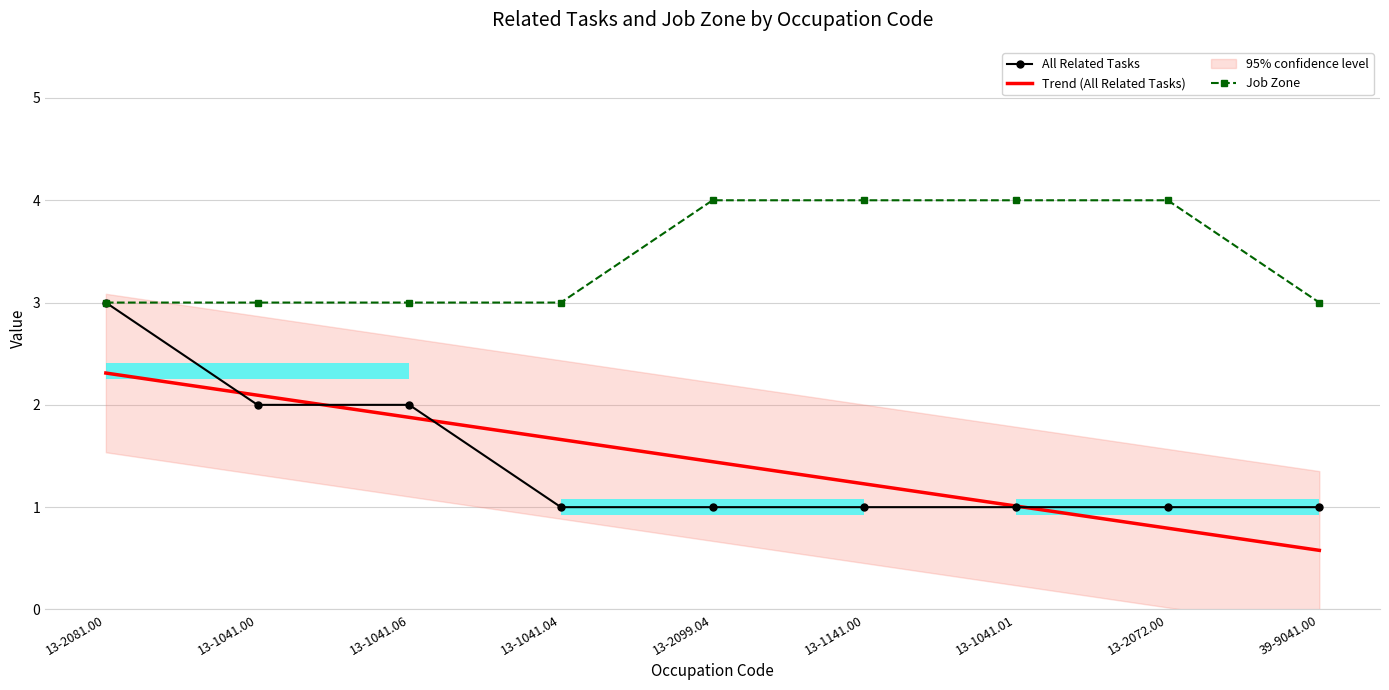

Reading left to right, list all the values displayed in this chart.

All Related Tasks: 13-2081.00=3.0	13-1041.00=2.0	13-1041.06=2.0	13-1041.04=1.0	13-2099.04=1.0	13-1141.00=1.0	13-1041.01=1.0	13-2072.00=1.0	39-9041.00=1.0
Trend (All Related Tasks): 13-2081.00=2.3	13-1041.00=2.1	13-1041.06=1.9	13-1041.04=1.7	13-2099.04=1.4	13-1141.00=1.2	13-1041.01=1.0	13-2072.00=0.8	39-9041.00=0.6
Job Zone: 13-2081.00=3.0	13-1041.00=3.0	13-1041.06=3.0	13-1041.04=3.0	13-2099.04=4.0	13-1141.00=4.0	13-1041.01=4.0	13-2072.00=4.0	39-9041.00=3.0